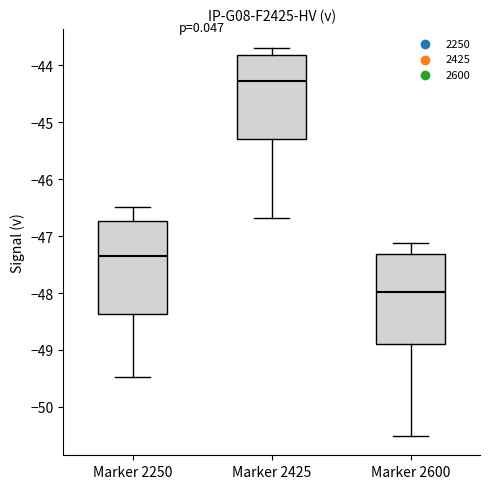

Where does the lower whisker of the box for Marker 2600 end on the y-axis? The values are not printed on the chart, so give them approximately, as read against the axis.

-50.5